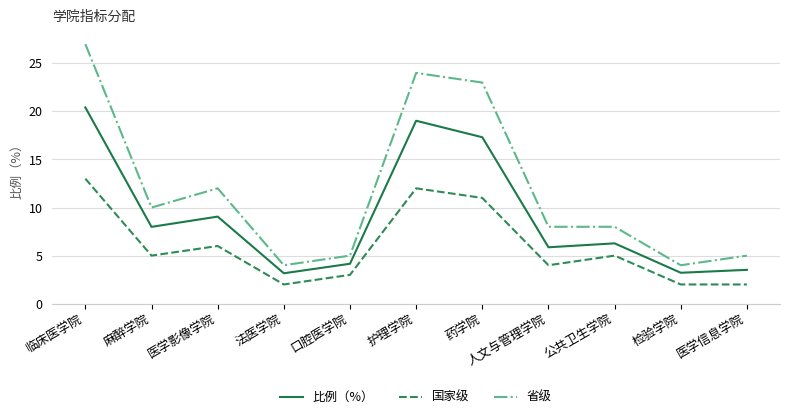

Reading left to right, what are all the values shown in this chart?

比例（%）: 临床医学院=20.4	麻醉学院=8.0	医学影像学院=9.1	法医学院=3.2	口腔医学院=4.2	护理学院=19.0	药学院=17.3	人文与管理学院=5.9	公共卫生学院=6.3	检验学院=3.2	医学信息学院=3.5
国家级: 临床医学院=13.0	麻醉学院=5.0	医学影像学院=6.0	法医学院=2.0	口腔医学院=3.0	护理学院=12.0	药学院=11.0	人文与管理学院=4.0	公共卫生学院=5.0	检验学院=2.0	医学信息学院=2.0
省级: 临床医学院=27.0	麻醉学院=10.0	医学影像学院=12.0	法医学院=4.0	口腔医学院=5.0	护理学院=24.0	药学院=23.0	人文与管理学院=8.0	公共卫生学院=8.0	检验学院=4.0	医学信息学院=5.0